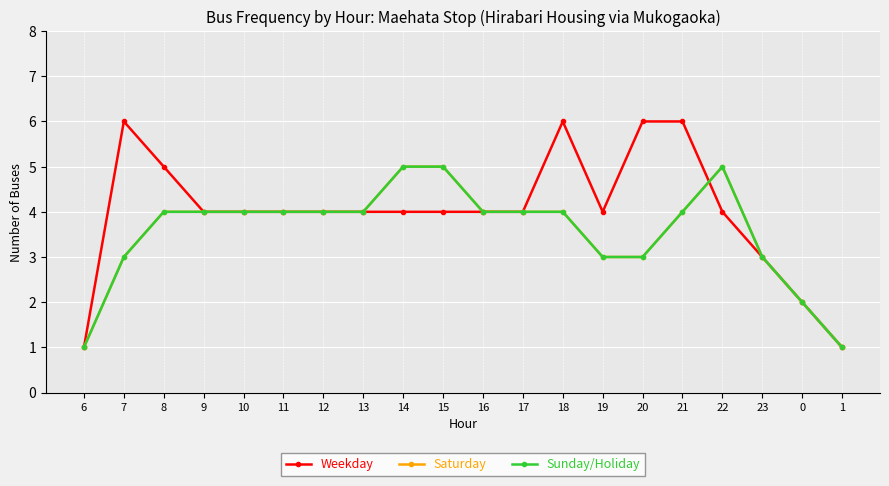

Reading right to left, transcribe all the data shown in this chart.

Weekday: 1	2	3	4	6	6	4	6	4	4	4	4	4	4	4	4	4	5	6	1
Saturday: 1	2	3	5	4	3	3	4	4	4	5	5	4	4	4	4	4	4	3	1
Sunday/Holiday: 1	2	3	5	4	3	3	4	4	4	5	5	4	4	4	4	4	4	3	1